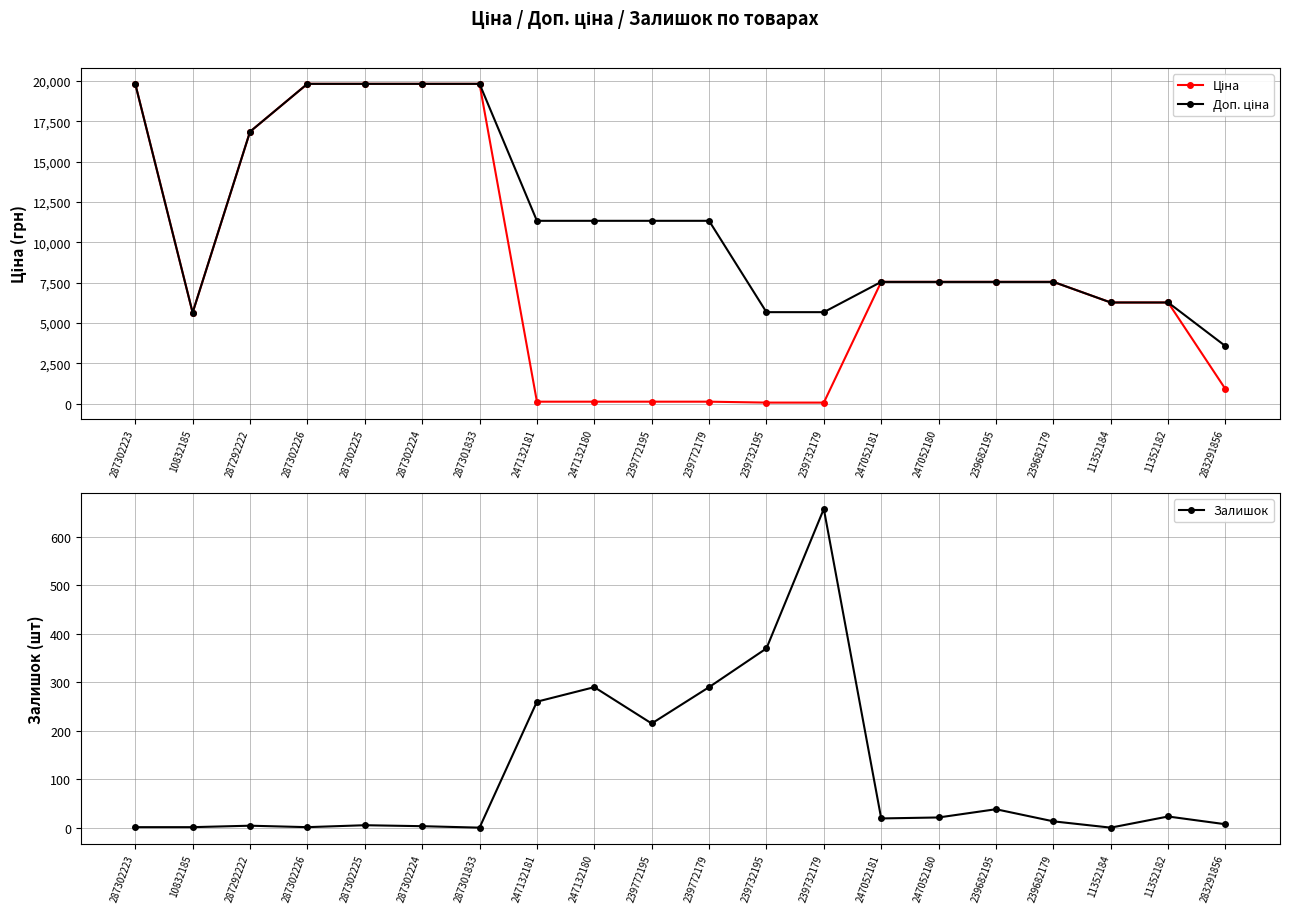

In Залишок, how many points are lower than both neighbors (excluding endpoints)?

5